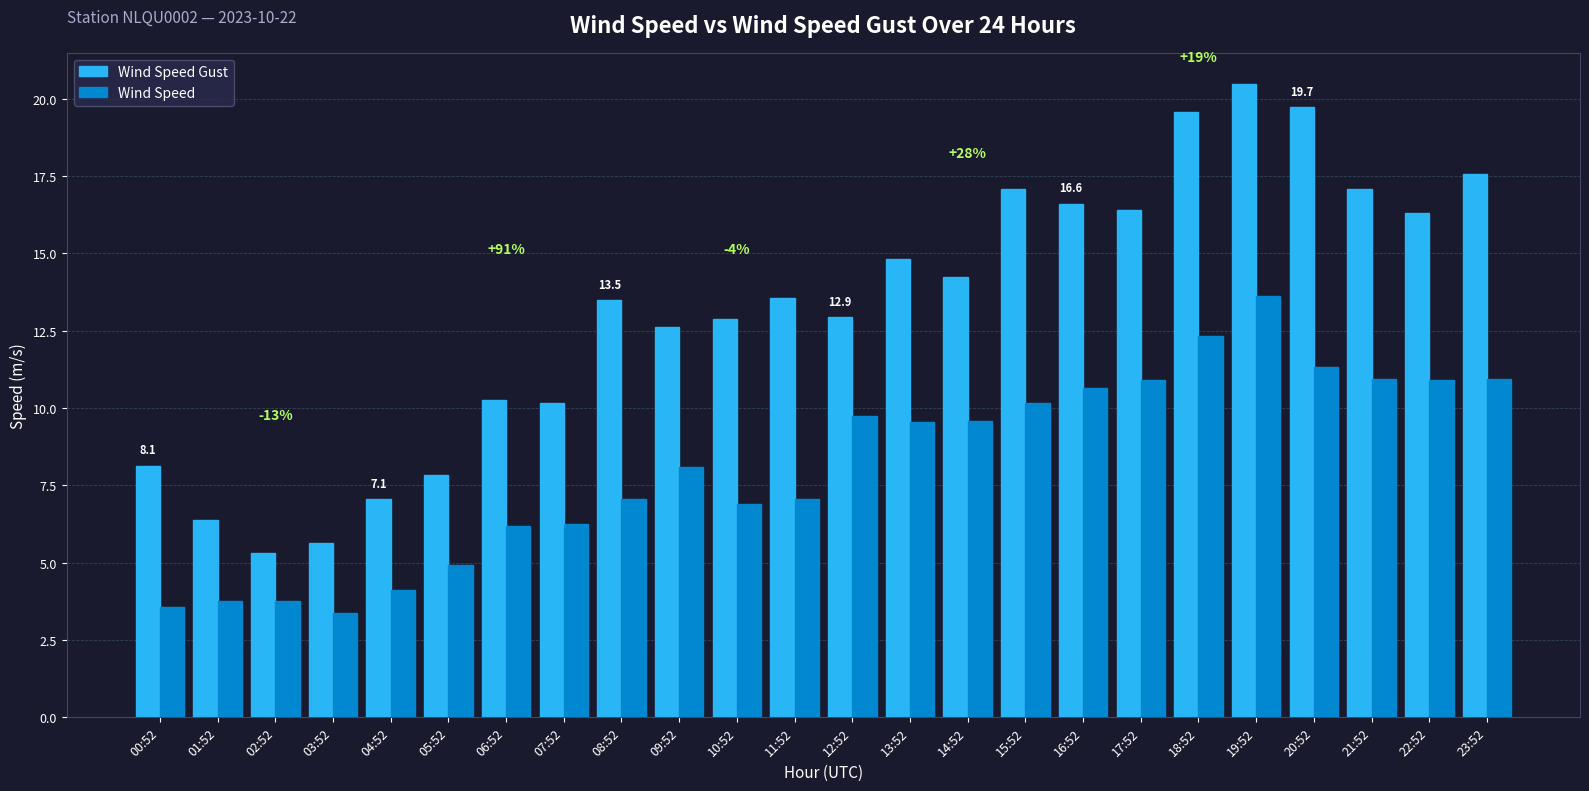

List the series in order of their overall mean, lowest first.

Wind Speed, Wind Speed Gust